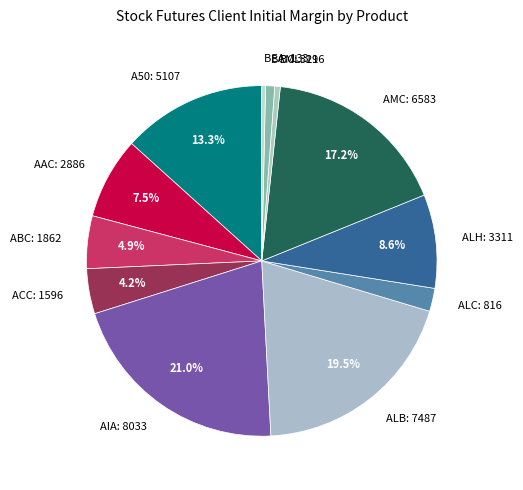

Count the number of slices in the pie.

12